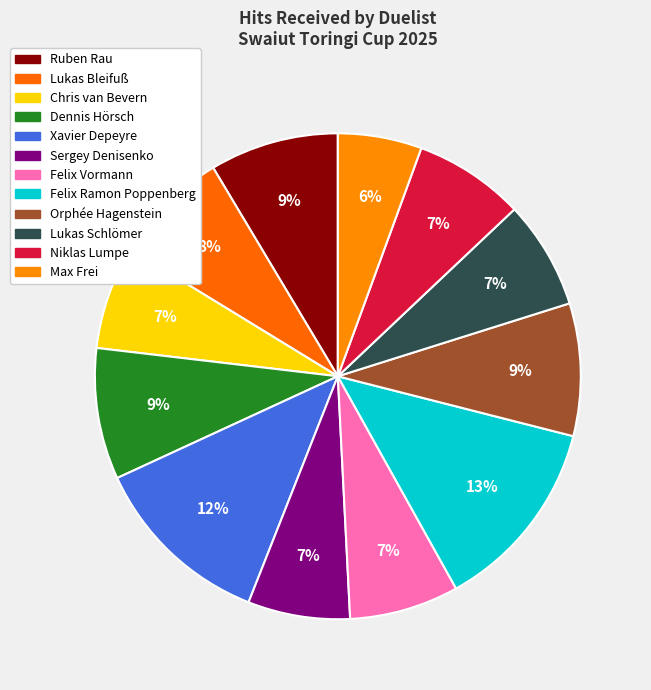

Count the number of slices in the pie.

12